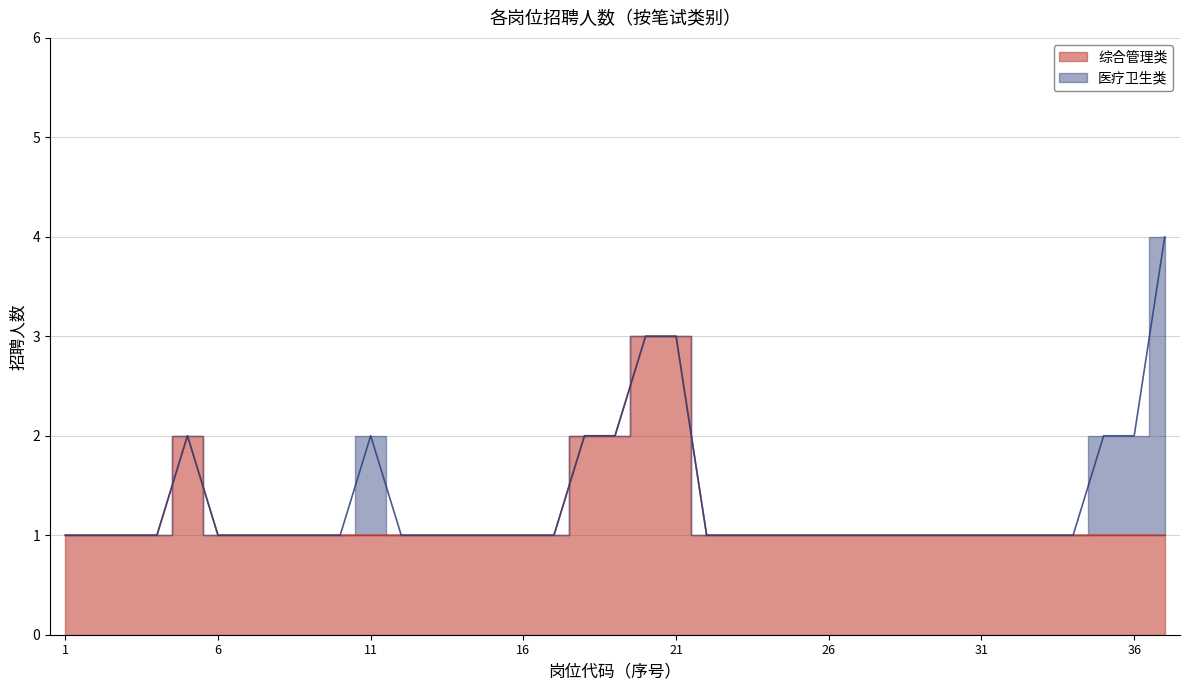

What position from the left is 612316110020?

20